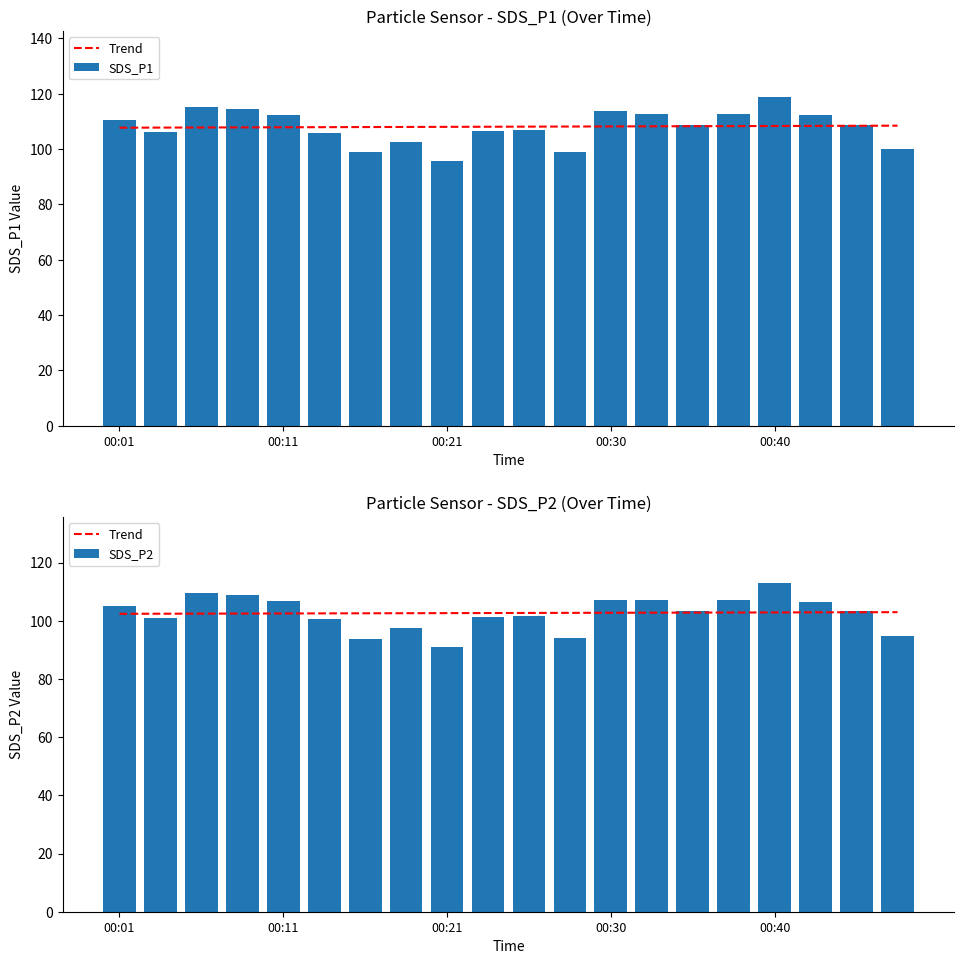

Is the value of SDS_P1 at 14 greater than the value of SDS_P2 at 7?

Yes